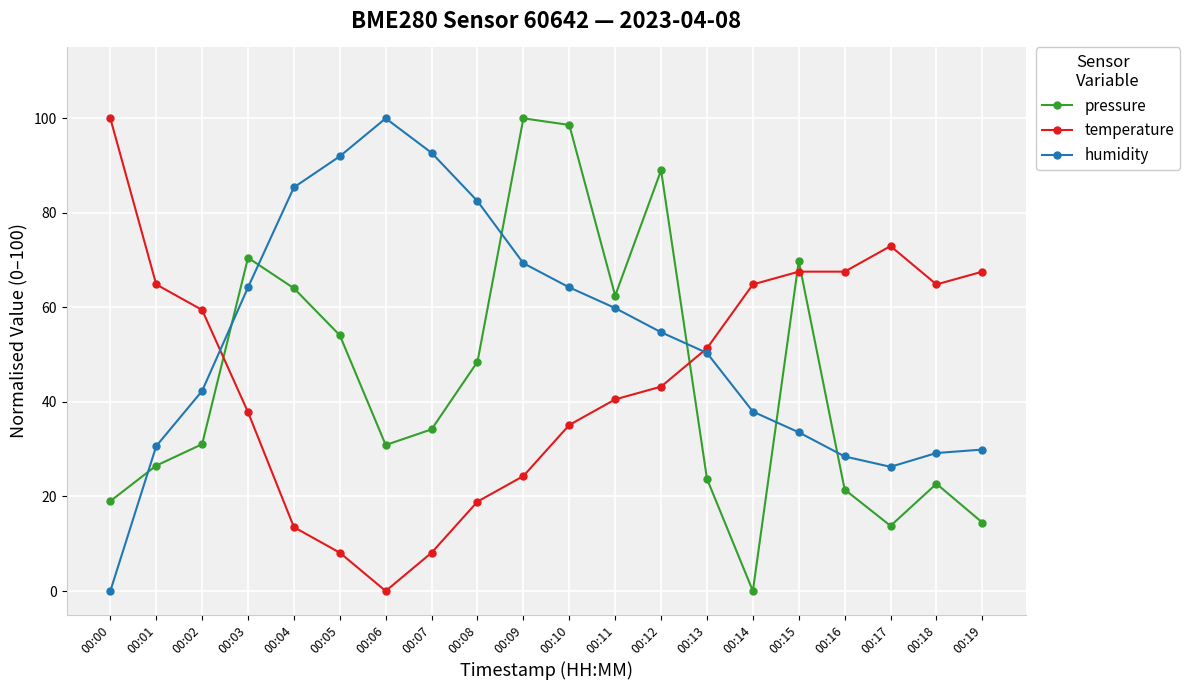

True or false: pressure and humidity intersect in this chart.

True